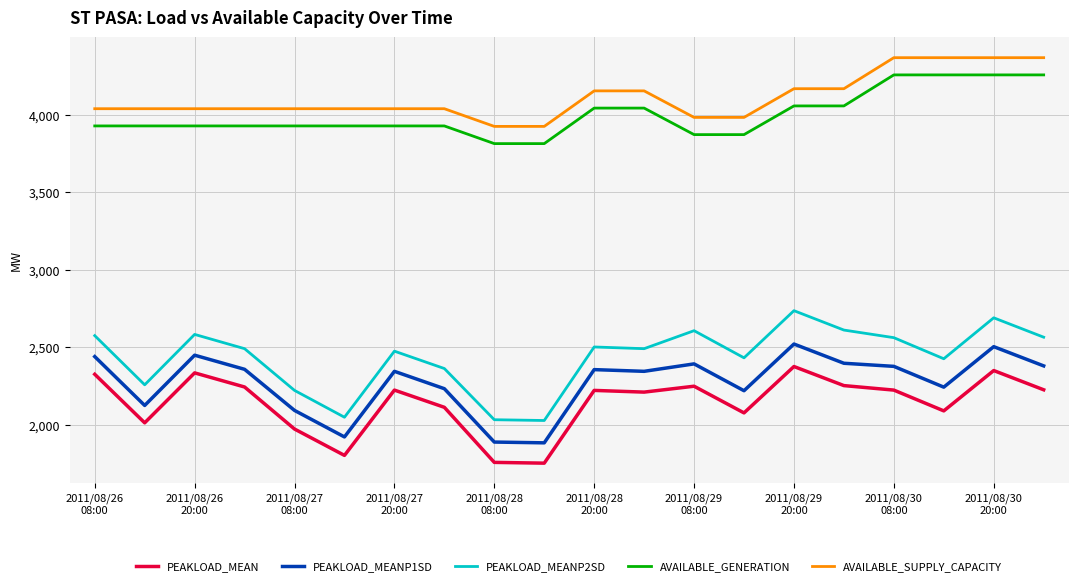

How many distinct data groups are displayed?

5